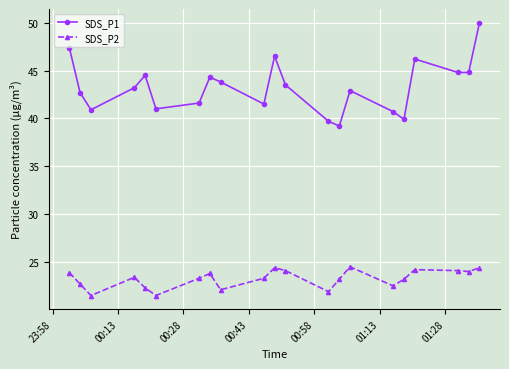

What are all the series names shown in the legend?

SDS_P1, SDS_P2